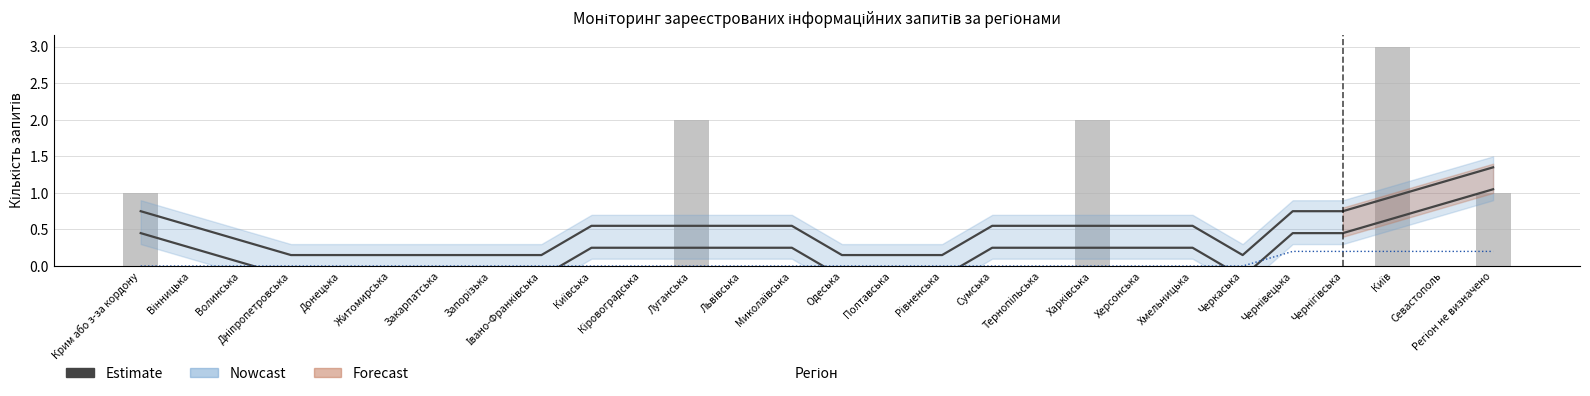

The Журналістські запити (smooth) series shows 0.0 at Харківська. True or false?

True